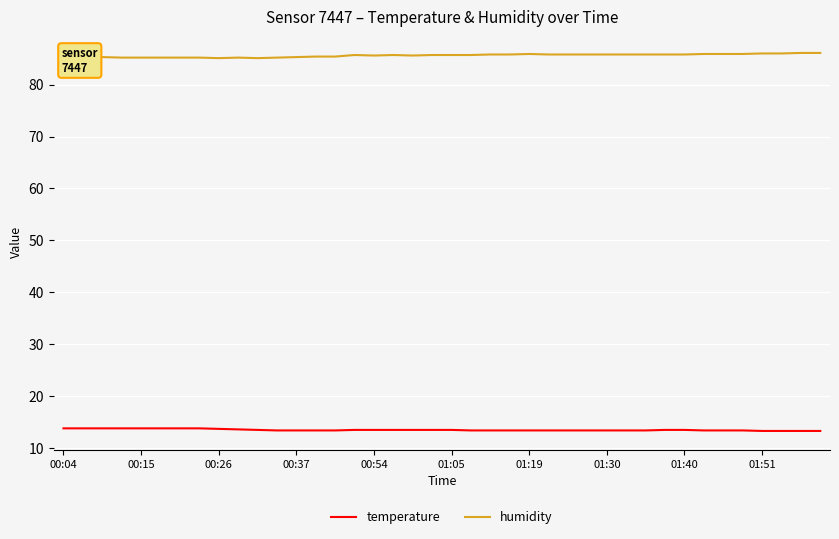

Rank the series by their average value, from highest to lowest.

humidity, temperature